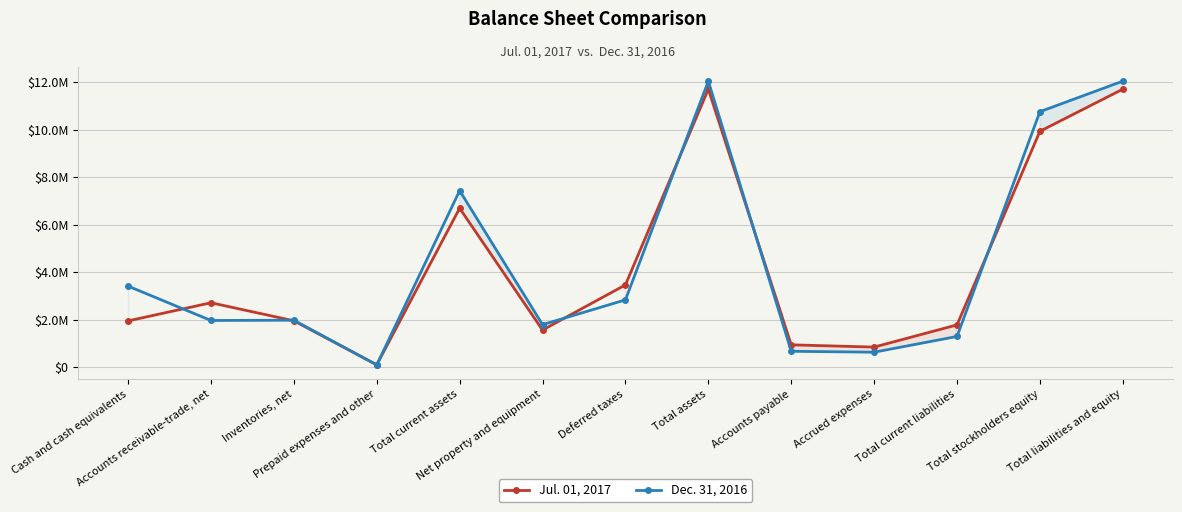

How many data points in Dec. 31, 2016 are less than 1970961?

6